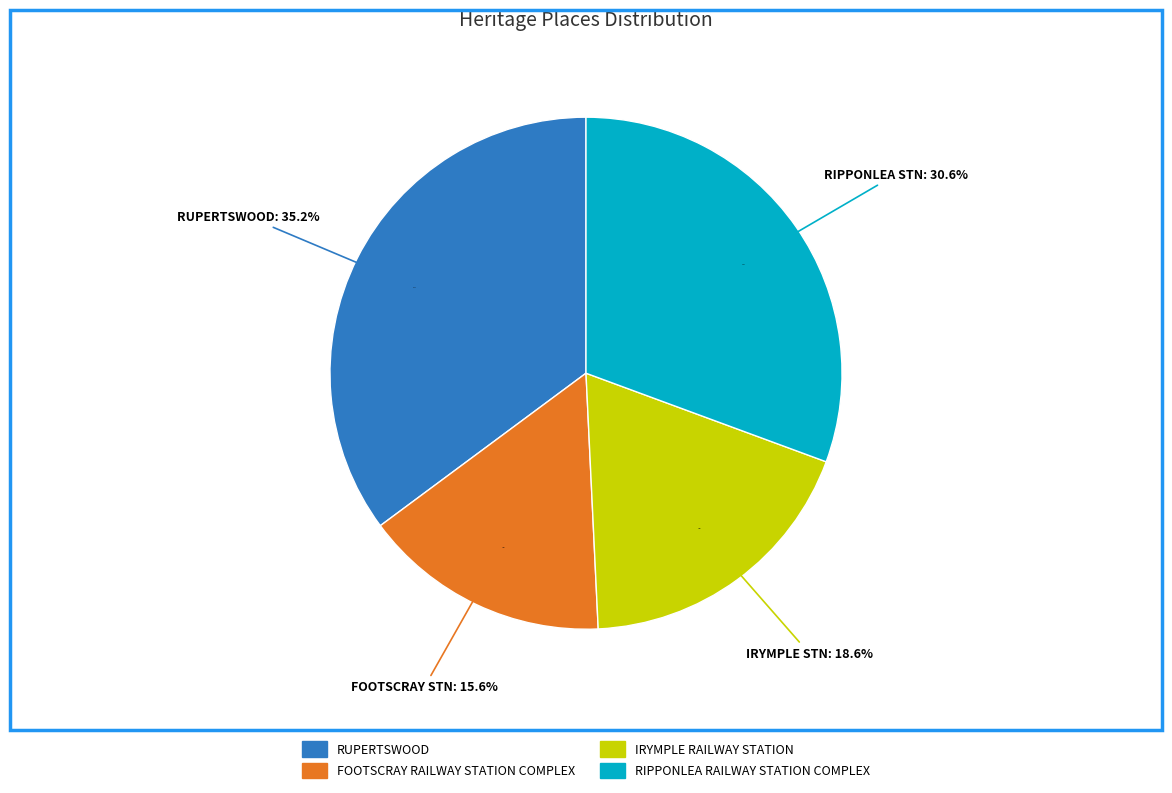

Count the number of slices in the pie.

4